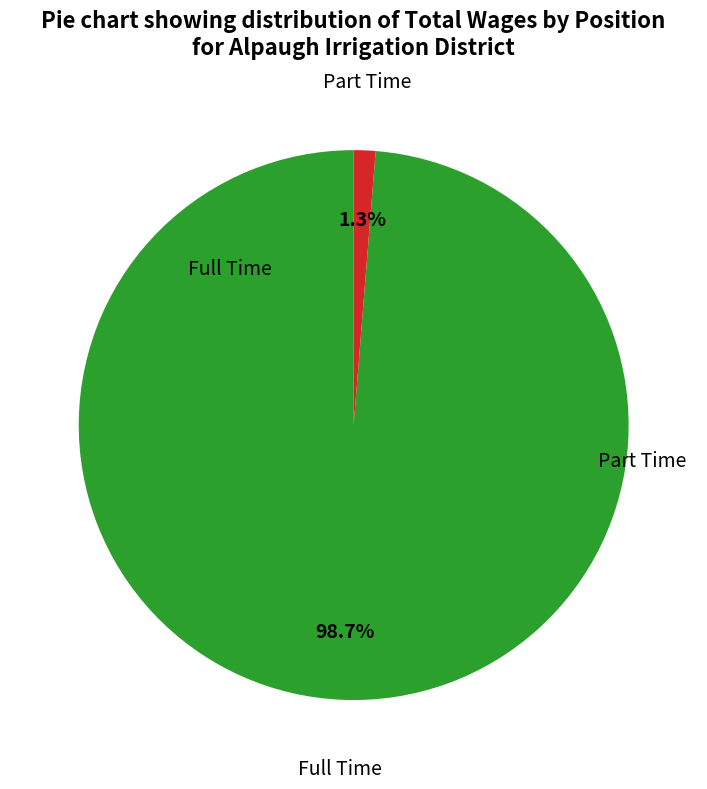

Is there a majority slice in this chart?

Yes